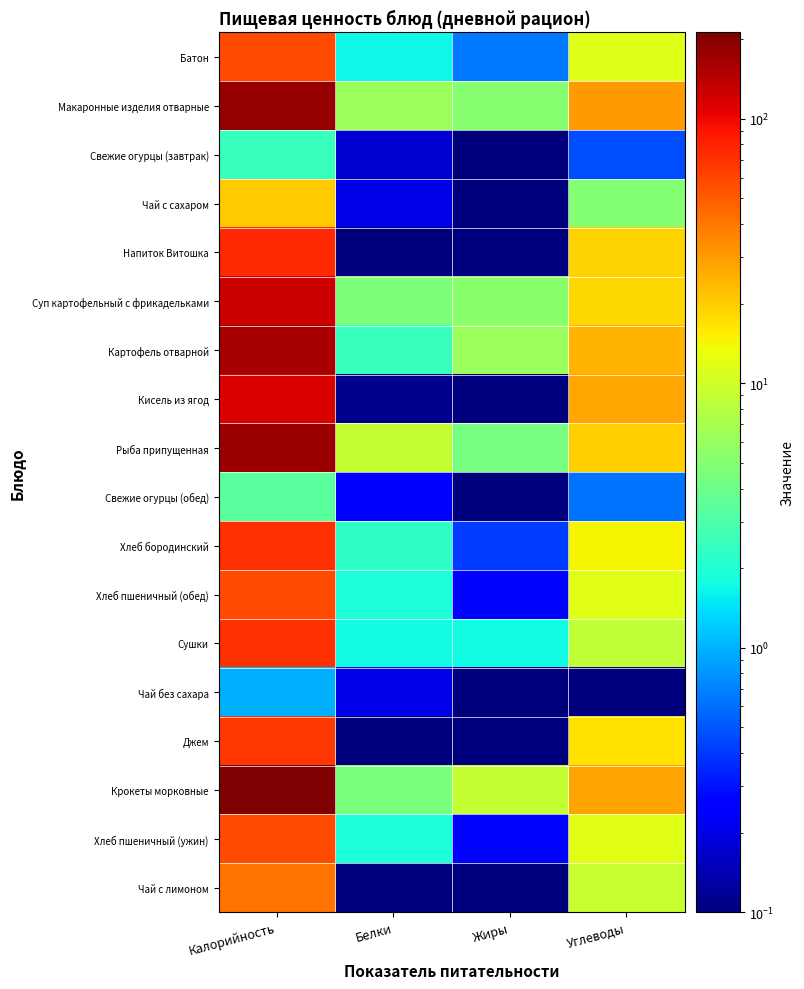

At which category is the sum across all series the highest?

Калорийность